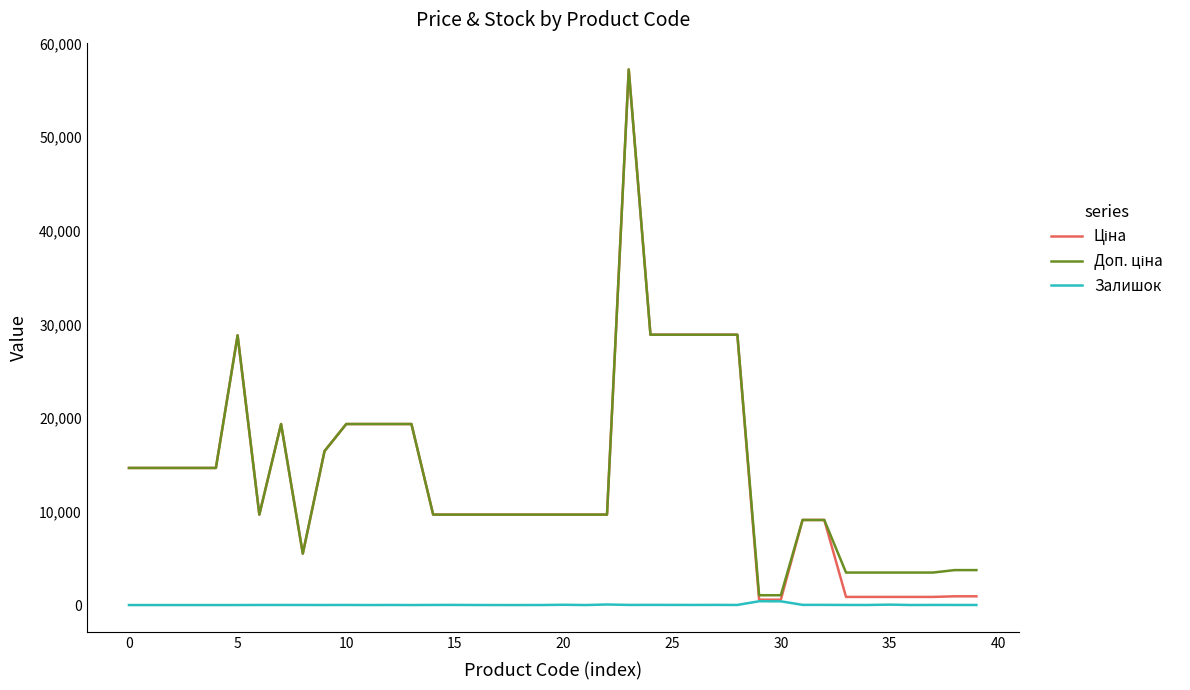

Does the chart have visible grid lines?

No